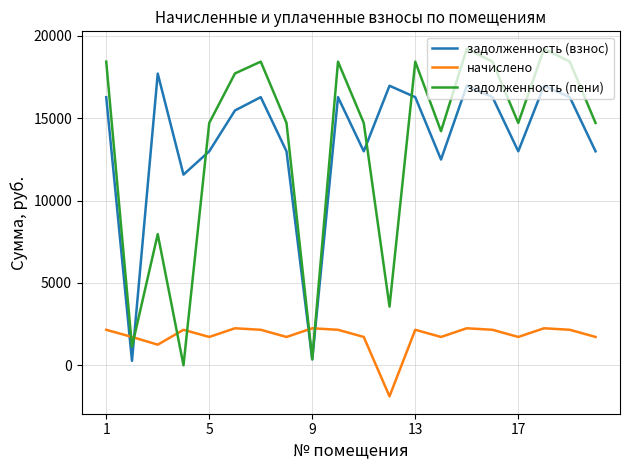

True or false: задолженность (взнос) and начислено cross at least once.

True